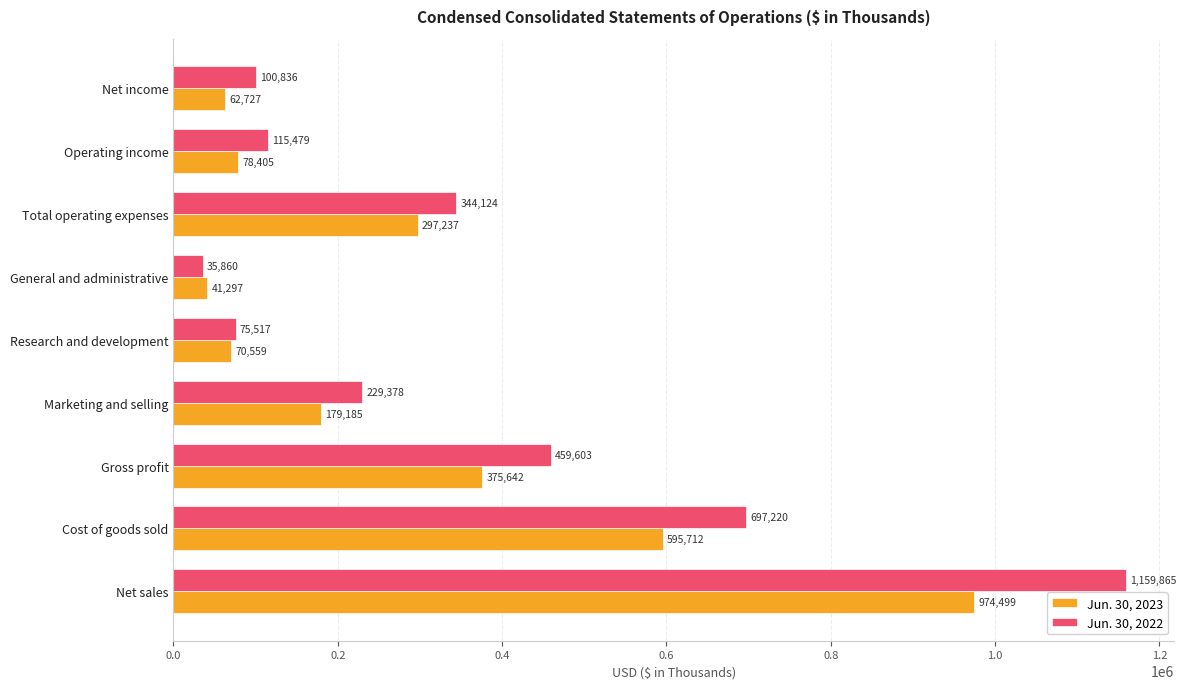

What is the difference between the second highest and minimum values in the Jun. 30, 2022 series?

661360